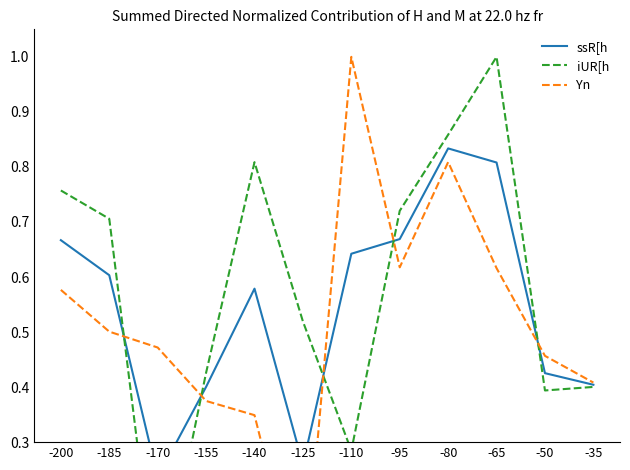

How many iUR[h values are between 0 and 1?

12